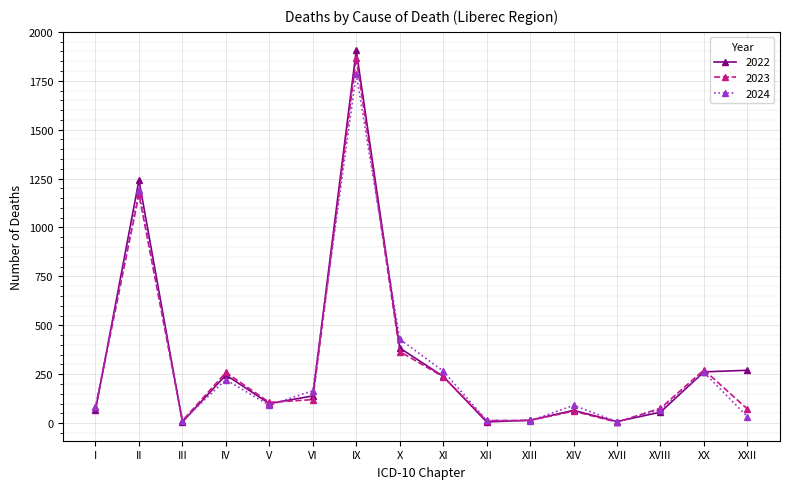

Which category has the highest value across all series?

IX